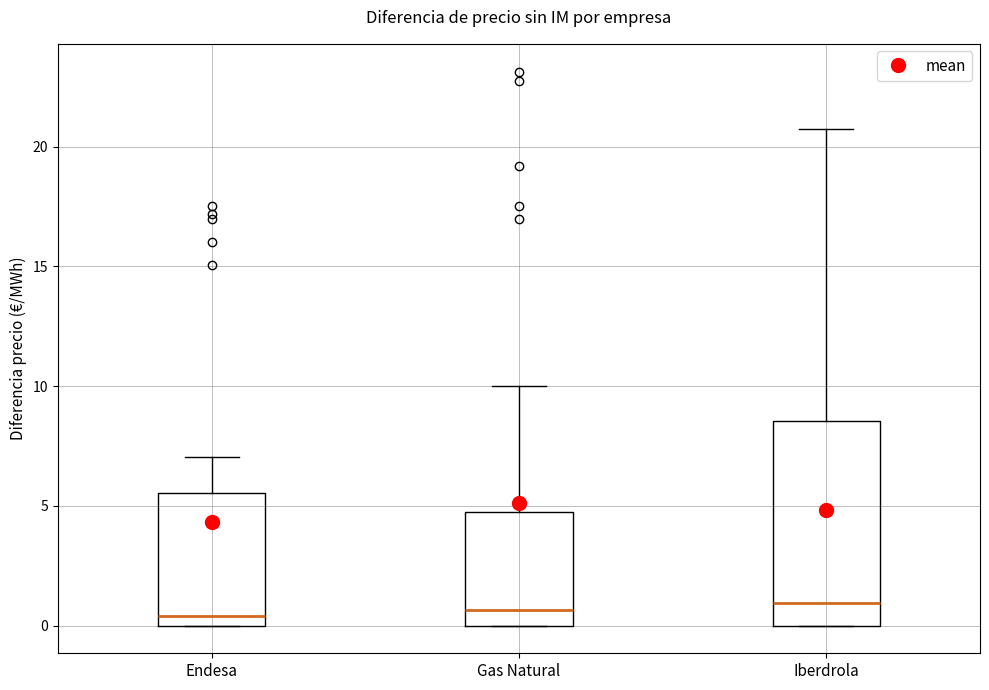

Reading left to right, transcribe this box plot: for each box, give where its median line is, the range the box spans, and where its two whiskers end, as read against the y-axis. The values are not printed on the chart, so give them approximately, as read against the axis.

Endesa: median 0.5, box 0.0 to 5.5, whiskers 0.0 to 7.0
Gas Natural: median 0.5, box 0.0 to 5.0, whiskers 0.0 to 10.0
Iberdrola: median 1.0, box 0.0 to 8.5, whiskers 0.0 to 20.5